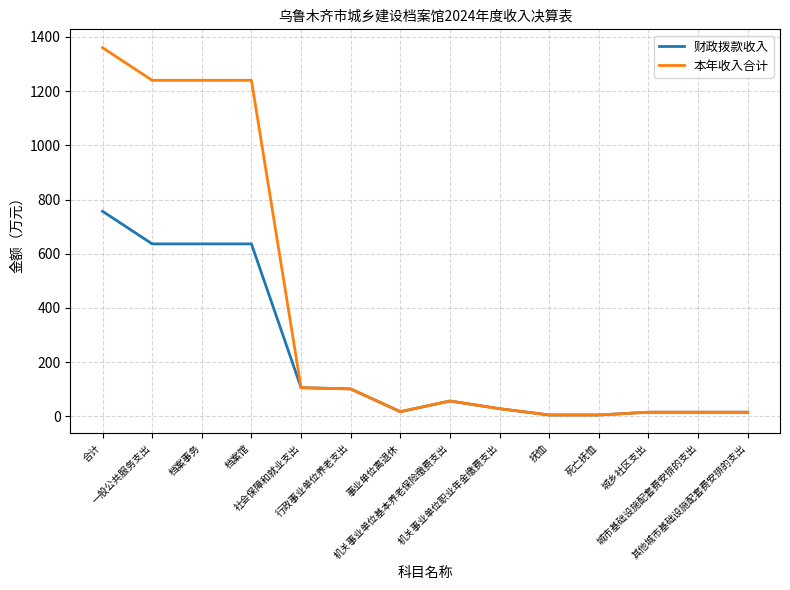

The 财政拨款收入 series shows 395.3 at 一般公共服务支出. True or false?

False